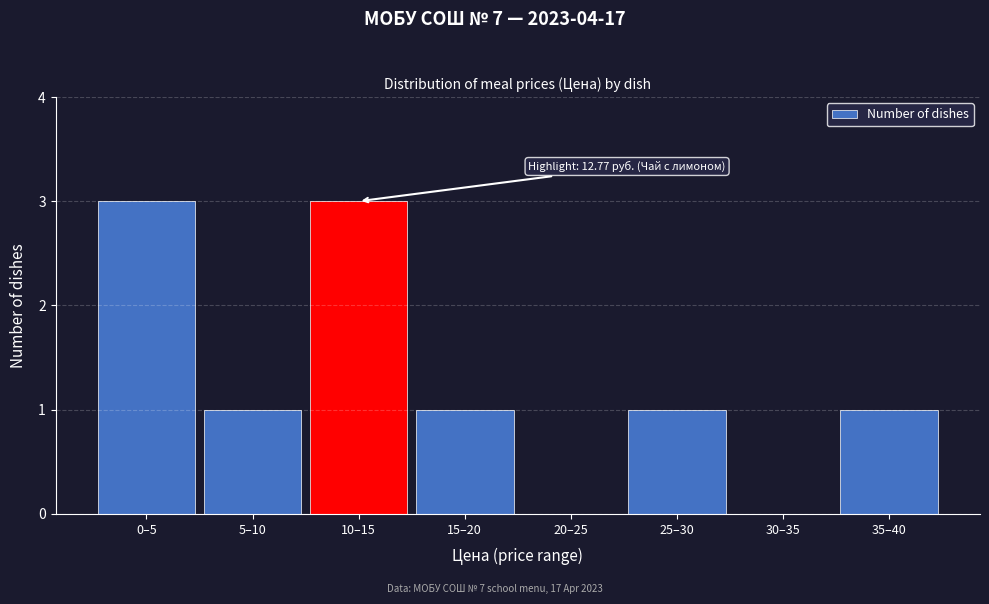

Reading left to right, list all the values displayed in this chart.

0–5=3	5–10=1	10–15=3	15–20=1	20–25=0	25–30=1	30–35=0	35–40=1